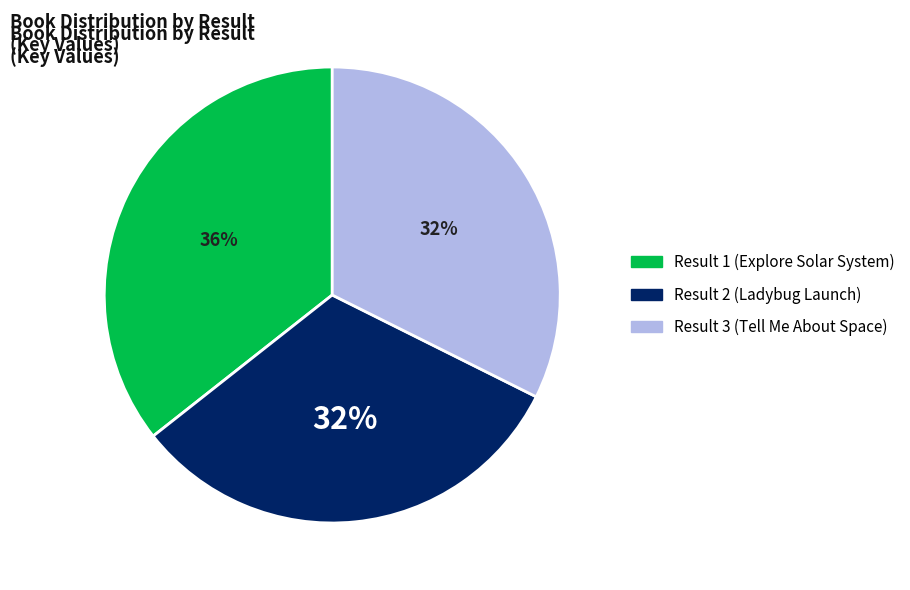

Do Result 1 (Explore Solar System) and Result 2 (Ladybug Launch) together represent more than half of the pie?

Yes